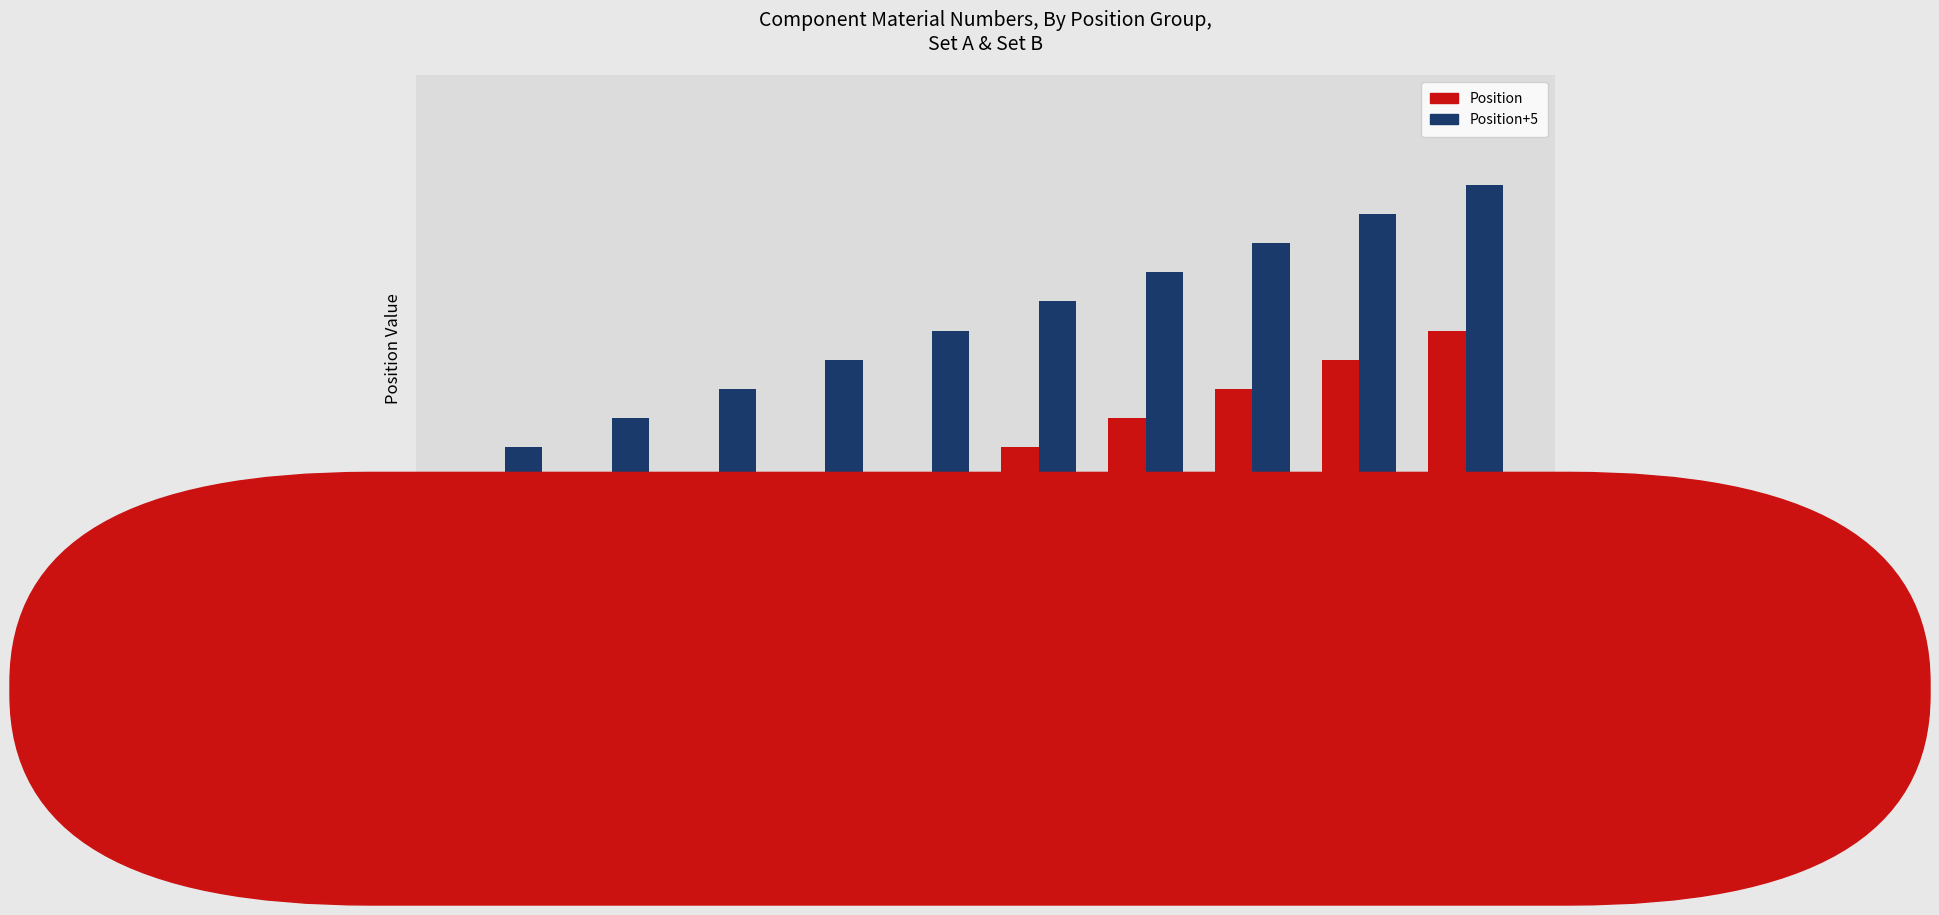

Which series has the largest range (max minus min)?

Position